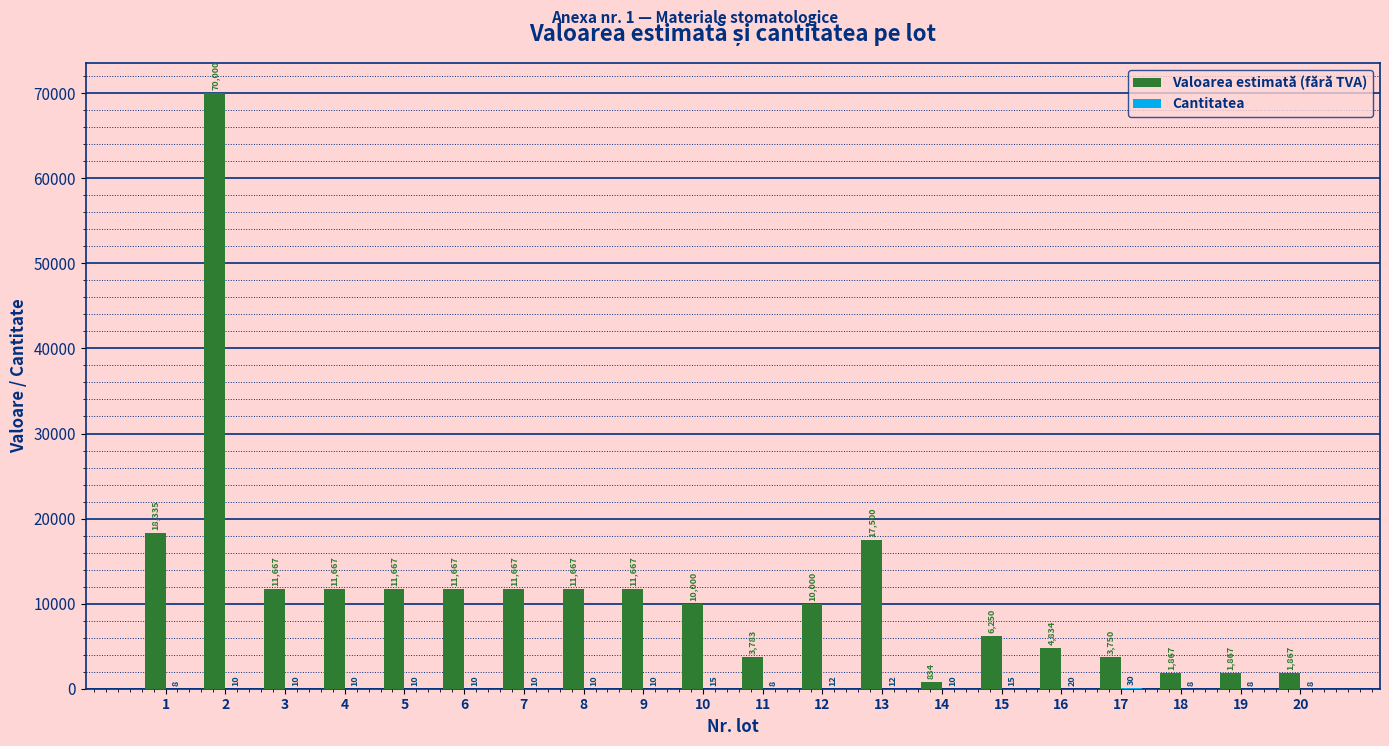

Are the bars horizontal?

No